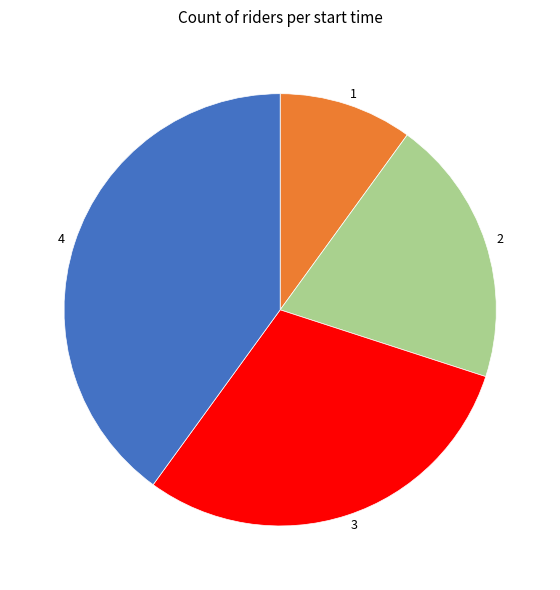

Count the number of slices in the pie.

4